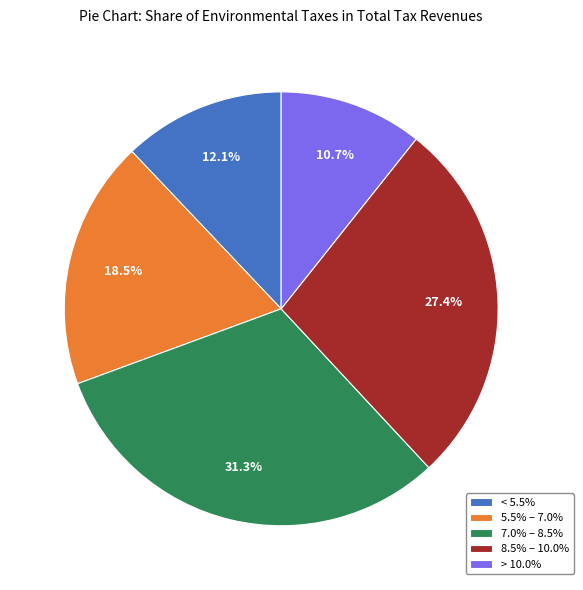

Is there any slice that represents more than half of the pie?

No